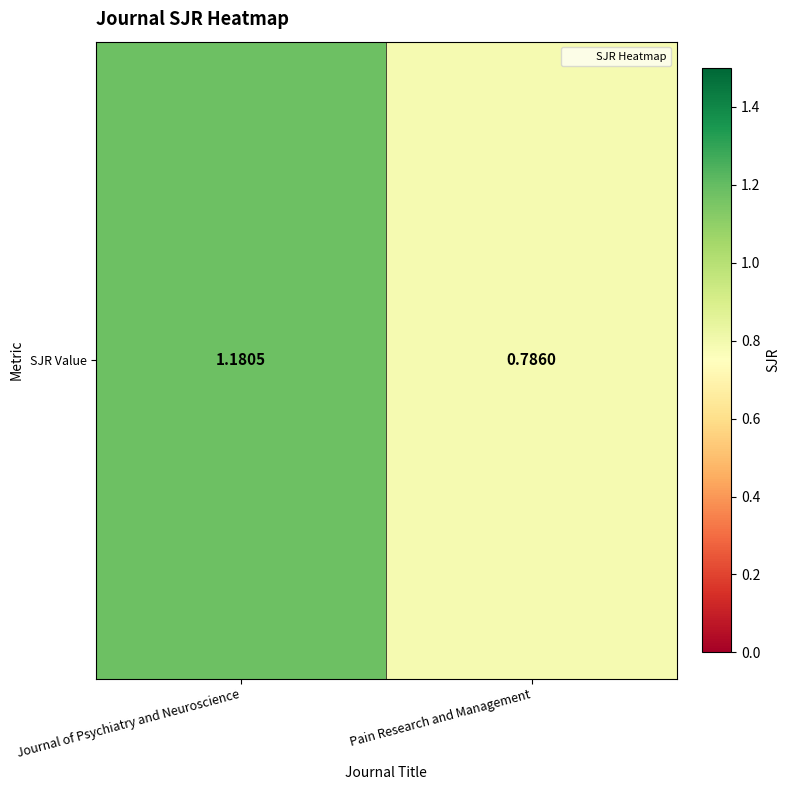

Is it true that the value at Journal of Psychiatry and Neuroscience is 0.6?

False